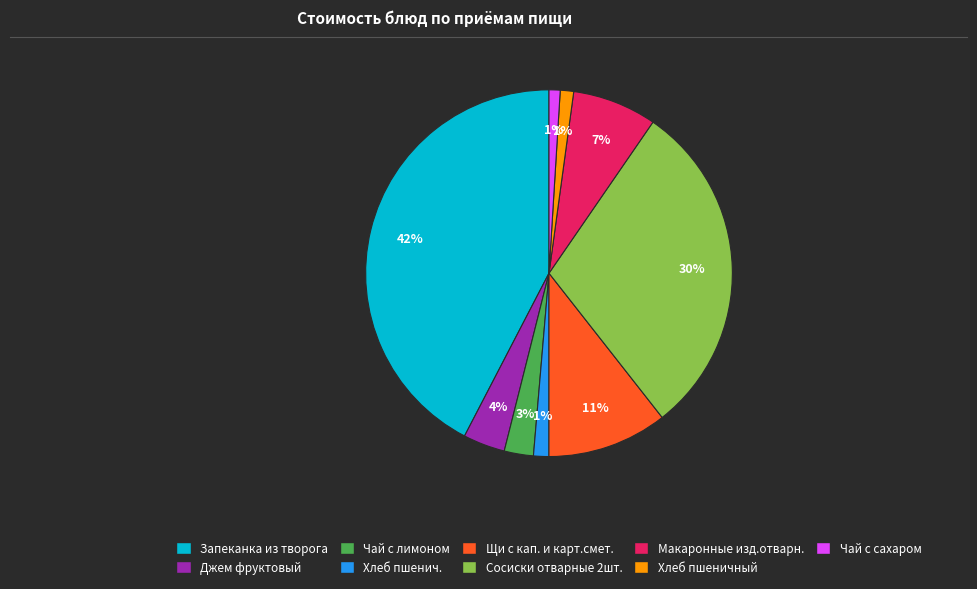

Is the sum of Макаронные изд.отварн. and Хлеб пшенич. greater than half?

No